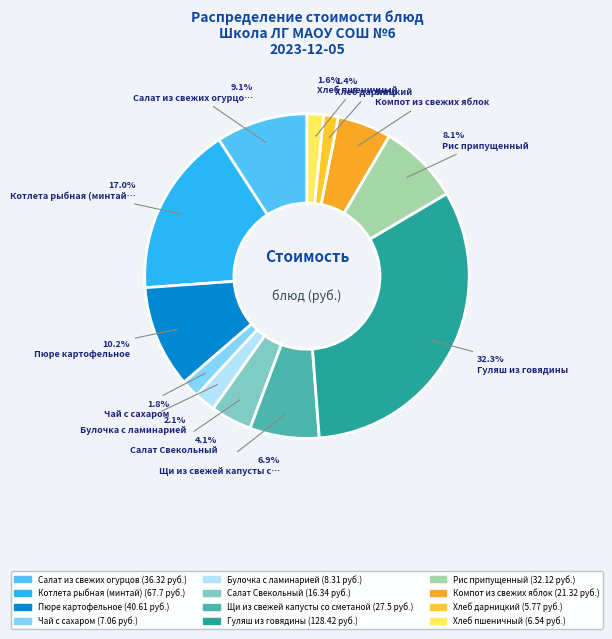

Rank the categories by value from highest to lowest.

Гуляш из говядины, Котлета рыбная (минтай), Пюре картофельное, Салат из свежих огурцов, Рис припущенный, Щи из свежей капусты со сметаной, Компот из свежих яблок, Салат Свекольный, Булочка с ламинарией, Чай с сахаром, Хлеб пшеничный, Хлеб дарницкий